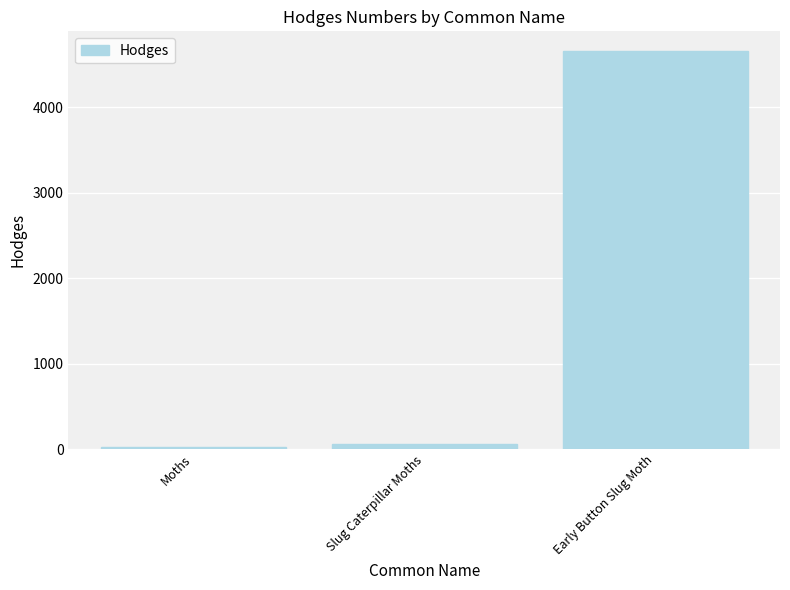

What is the value of the 3rd bar from the left?

4652.0